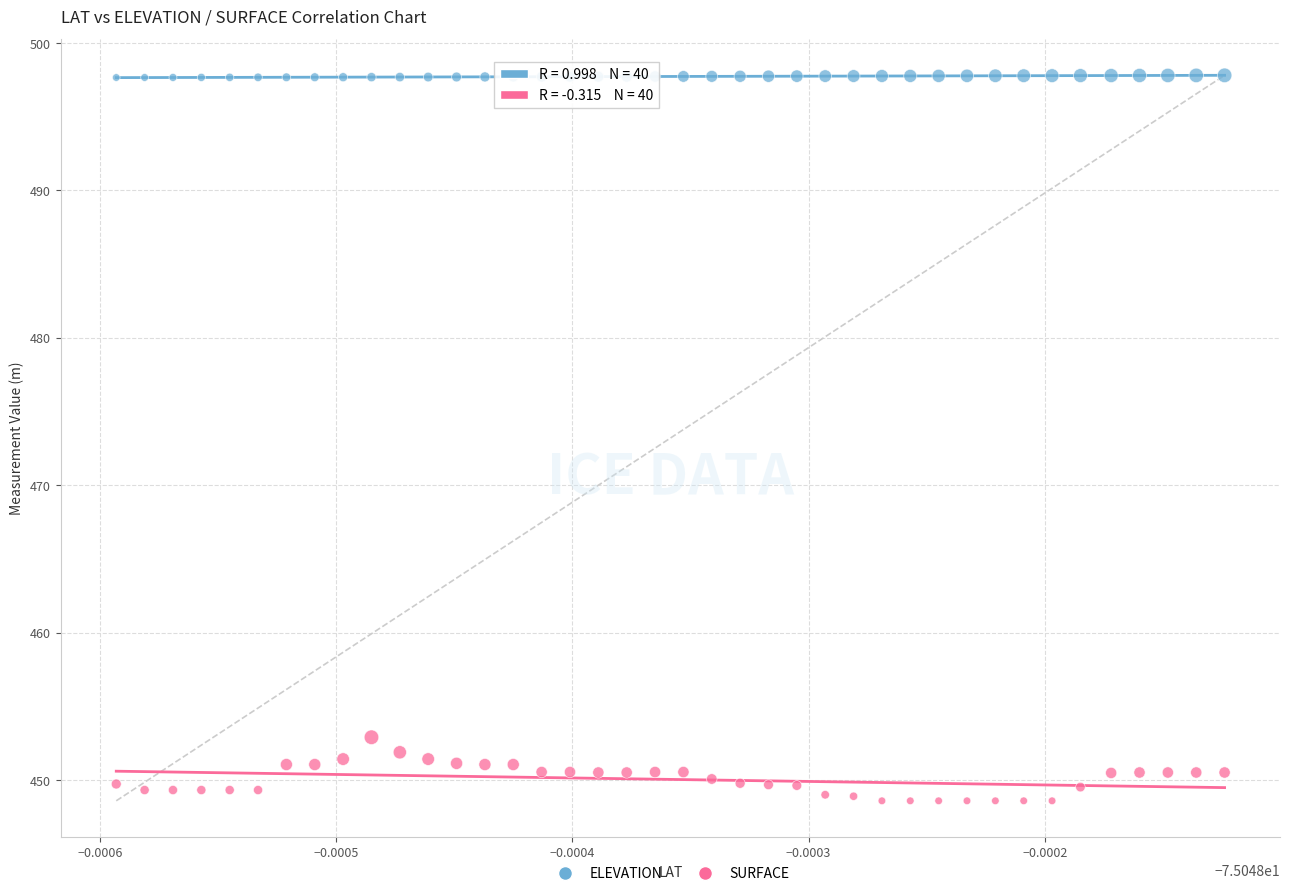

Across all series, what Y value is closest to 473?

452.9